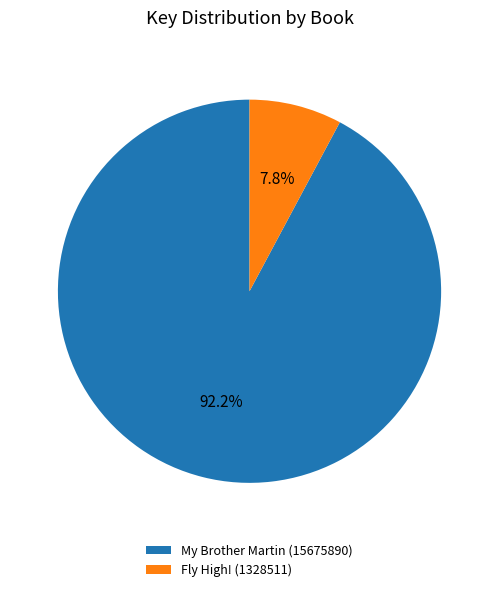

How many slices are in this pie chart?

2